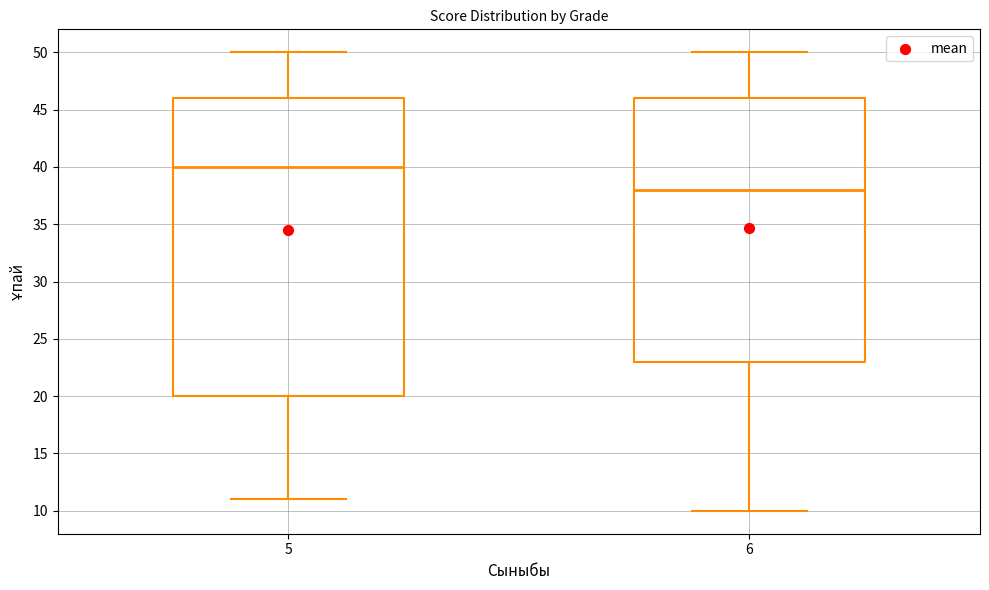

Where does the median line of the box at x = 6 sit on the y-axis? The values are not printed on the chart, so give them approximately, as read against the axis.

38